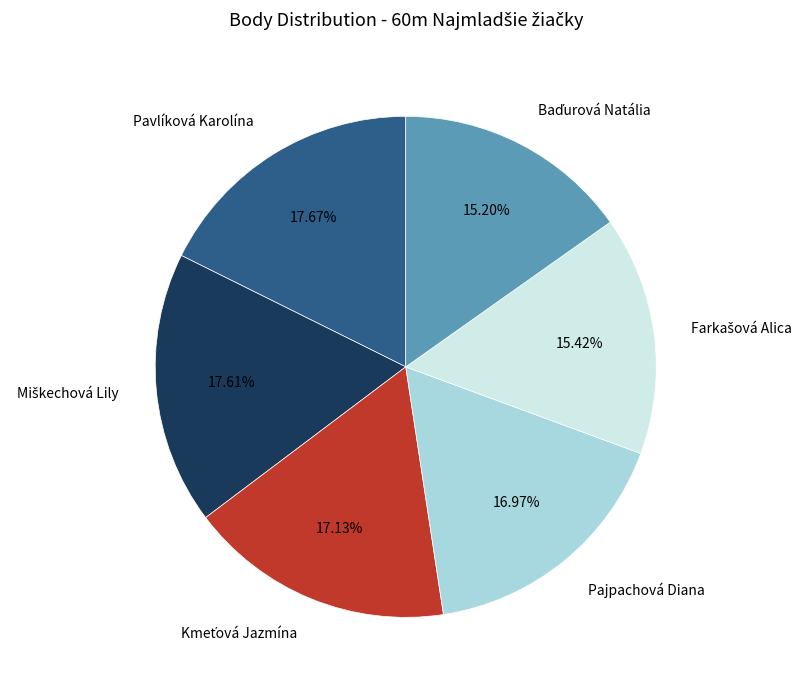

Does Pavlíková Karolína represent more than half of the total?

No